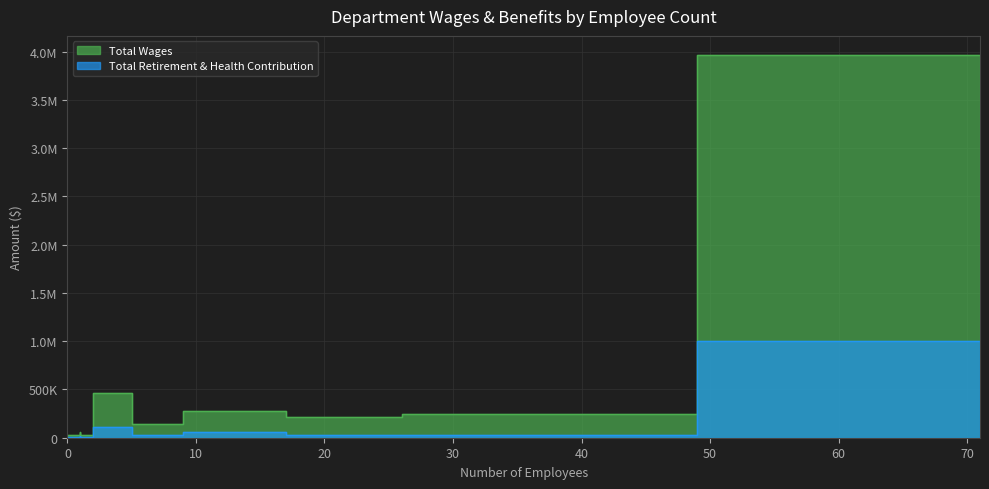

Reading left to right, what are all the values shown in this chart?

Total Wages: 0	24675	56868	24583	460864	142751	281873	215154	242976	3965345
Total Retirement & Health Contribution: 0	4035	19714	6542	110929	26640	59567	26225	26250	999460